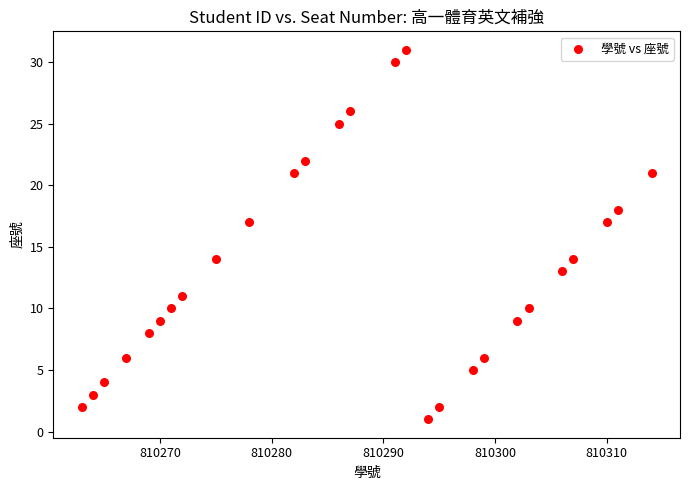

What is the range of X values (max minus min)?

51